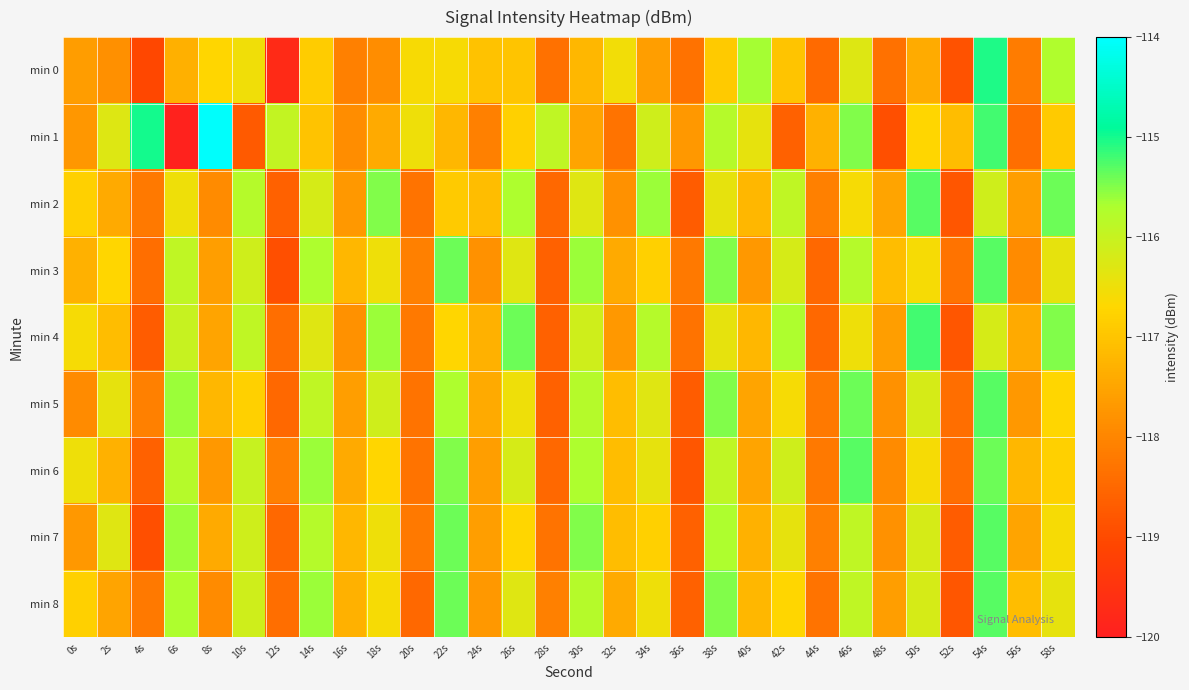

At which category does the chart reach its minimum across all series?

6s